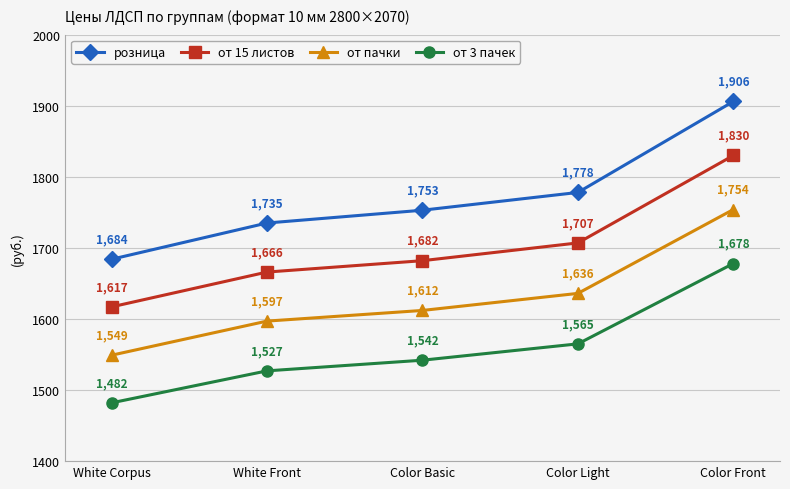

At which label is розница closest to 1795?

Color Light